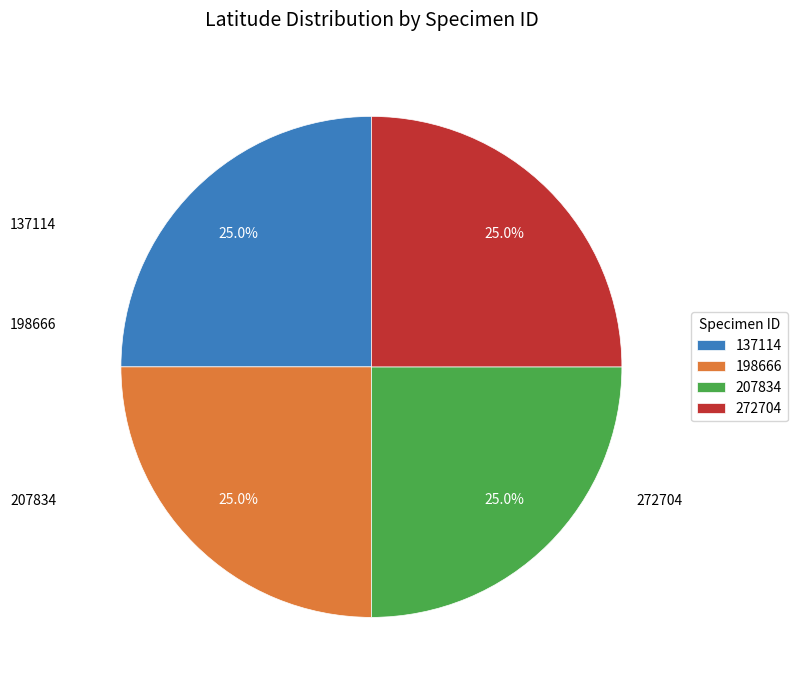

Combined, what portion of the pie is 198666 and 272704?

50.0%